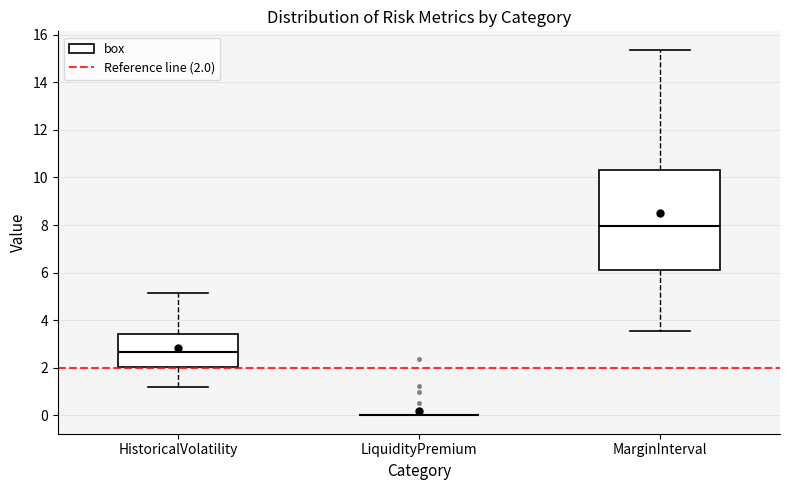

Comparing the boxes themselves (not the whiskers), which one is the tallest?

MarginInterval